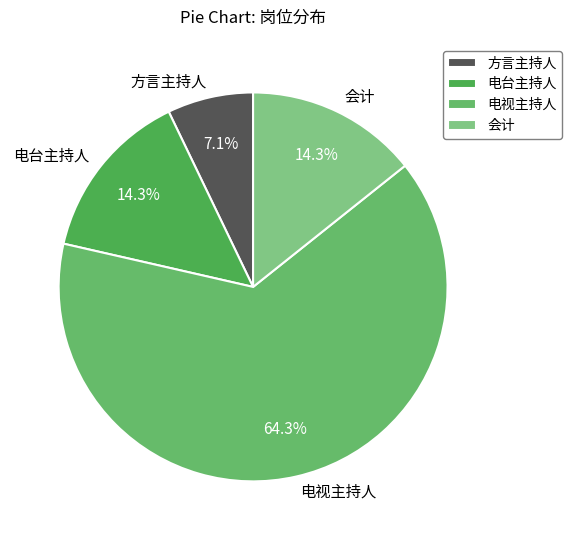

Between 电视主持人 and 电台主持人, which is larger?

电视主持人